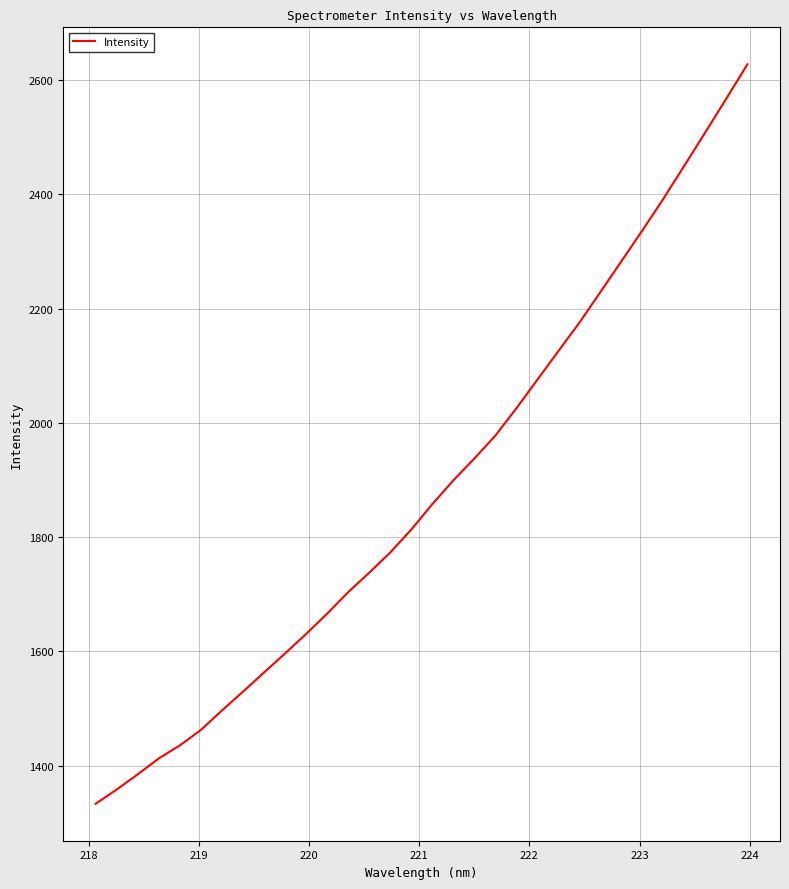

How many categories are shown in the chart?

32